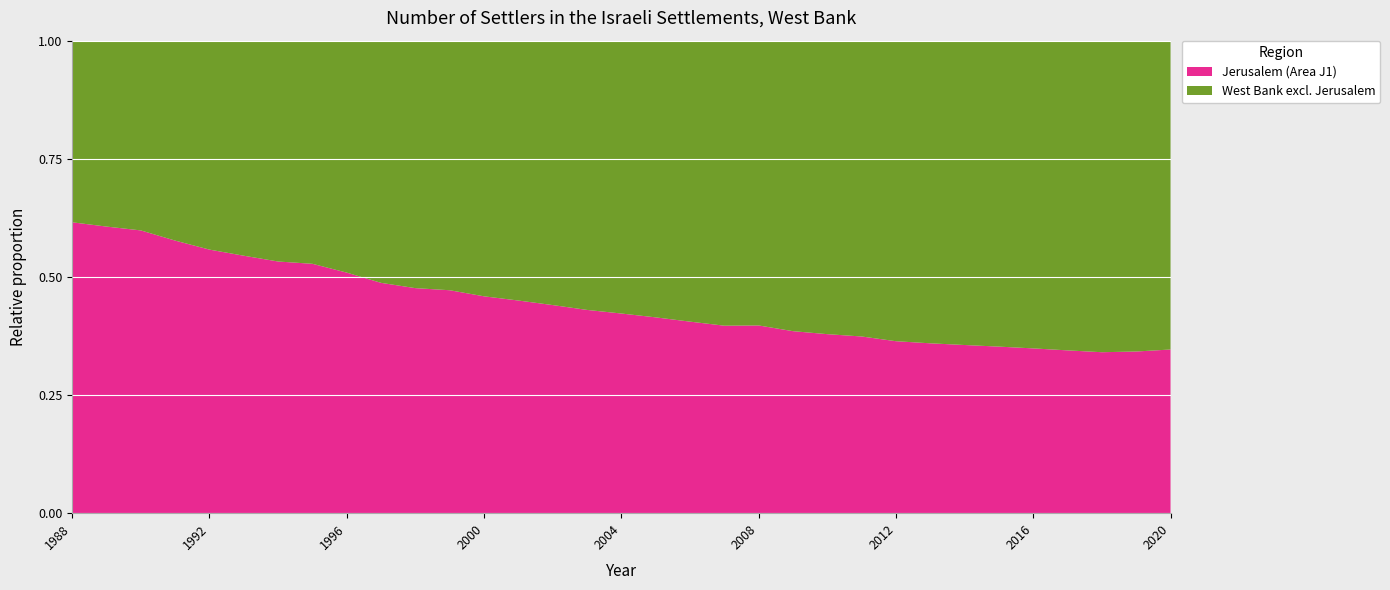

Reading left to right, list all the values displayed in this chart.

Jerusalem (Area J1): 117550	123061	132460	137331	140872	146436	152219	156724	159684	158929	162842	170400	173986	175987	178437	181425	184944	187573	190534	193485	197071	196803	200545	205088	205746	209912	214362	218297	221755	225137	228563	237263	246909
West Bank excl. Jerusalem: 73403	79824	88888	100729	111673	122320	133572	140235	153974	167124	179087	190750	205113	215062	226712	240313	252737	265049	279479	294133	298961	314101	328774	343350	359571	373995	387949	400988	414127	428286	442393	456169	465906